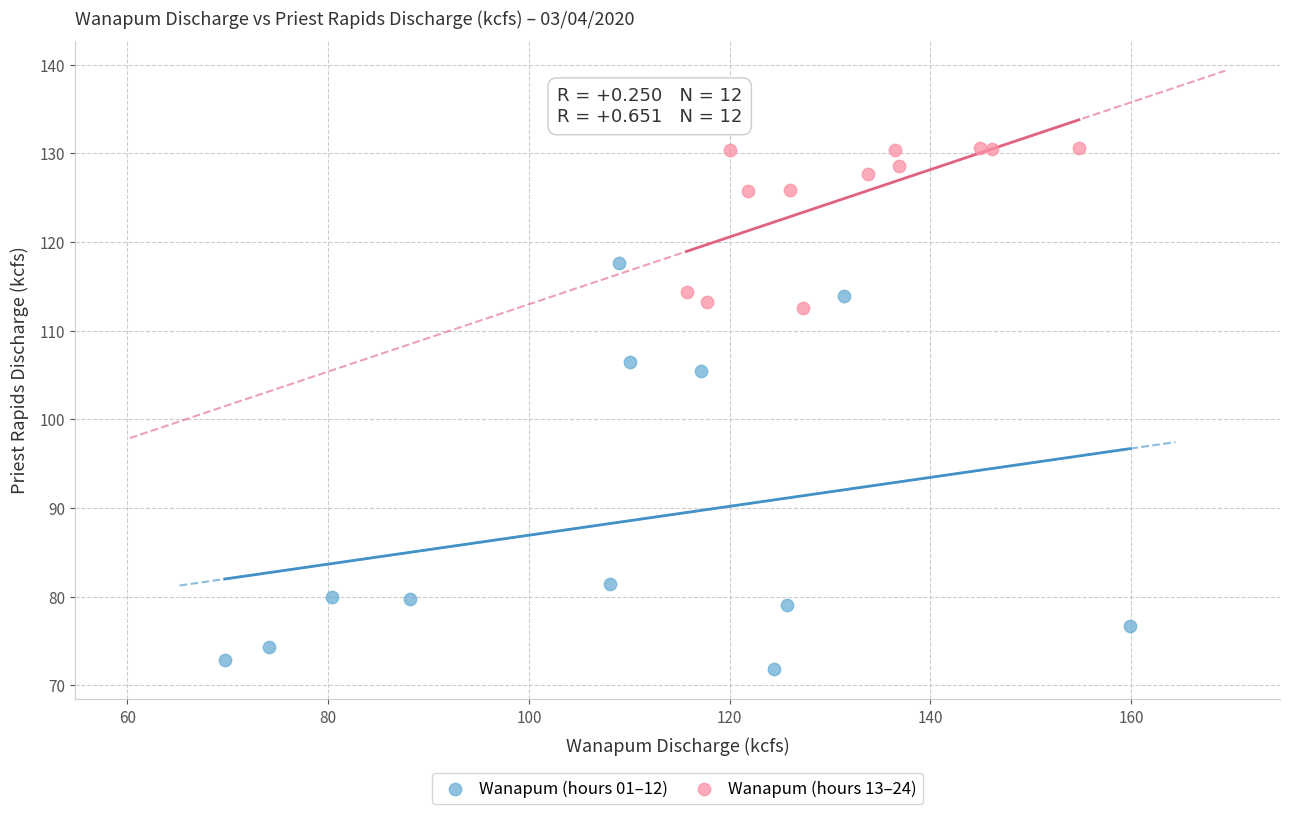

Which series contains the highest Y value?

Wanapum (hours 13–24)